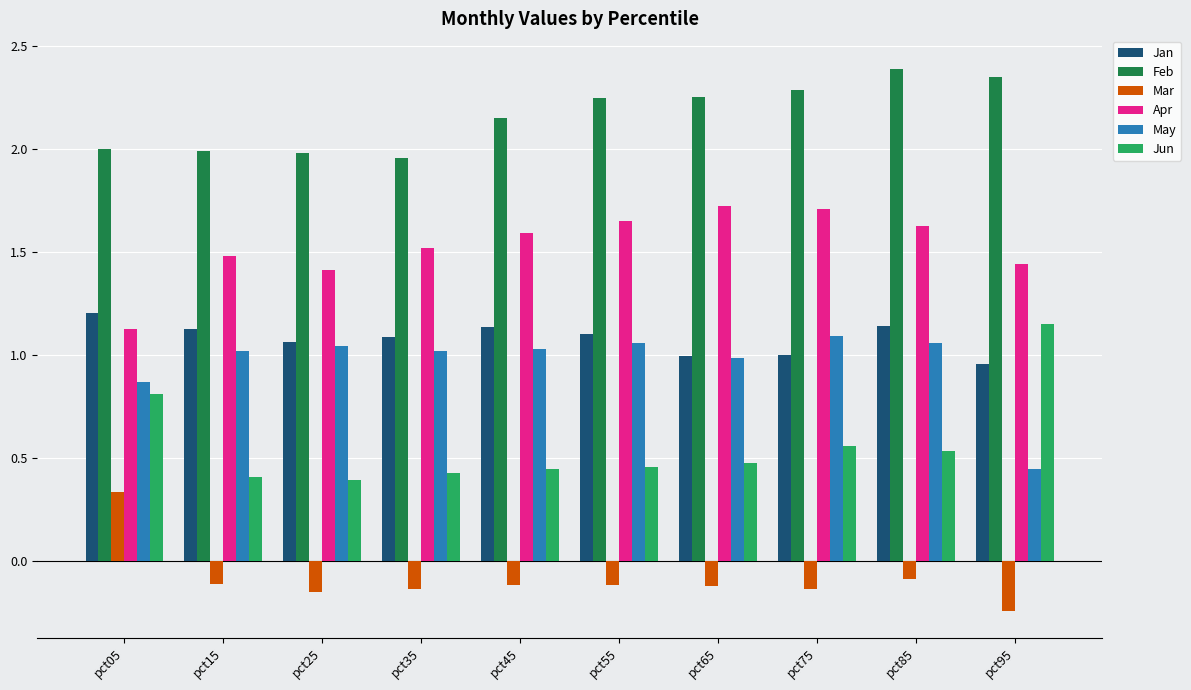

What is the greatest value displayed?

2.4